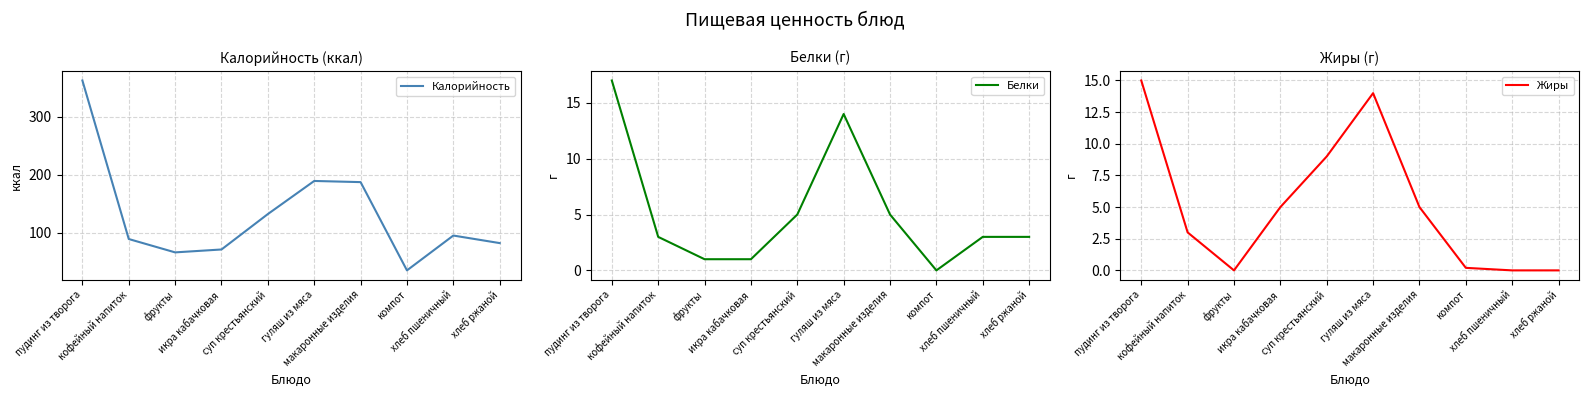

The Калорийность series shows 362.0 at пудинг из творога. True or false?

True